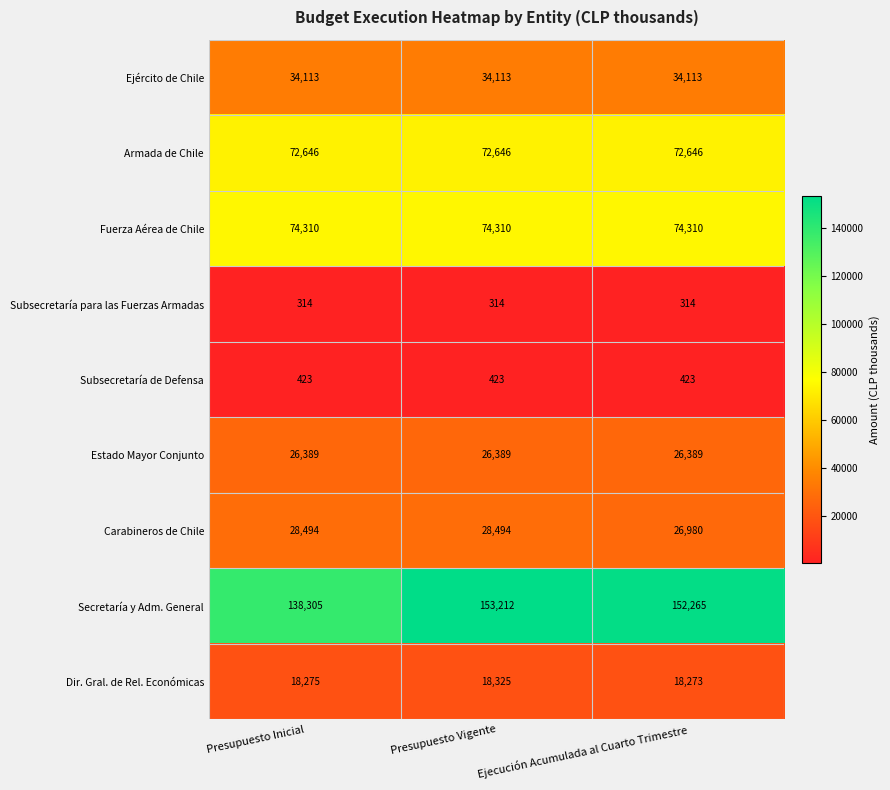

What is the approximate value of Subsecretaría de Defensa at Ejecución Acumulada al Cuarto Trimestre?

423